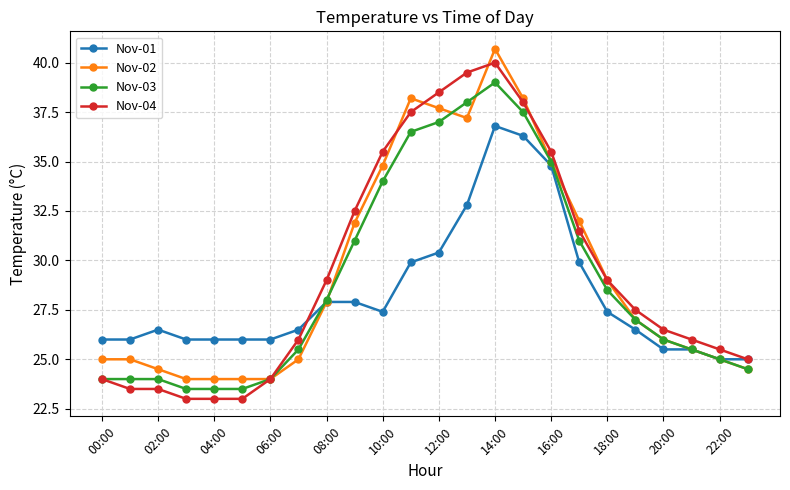

Which series has the widest spread of values?

Nov-04